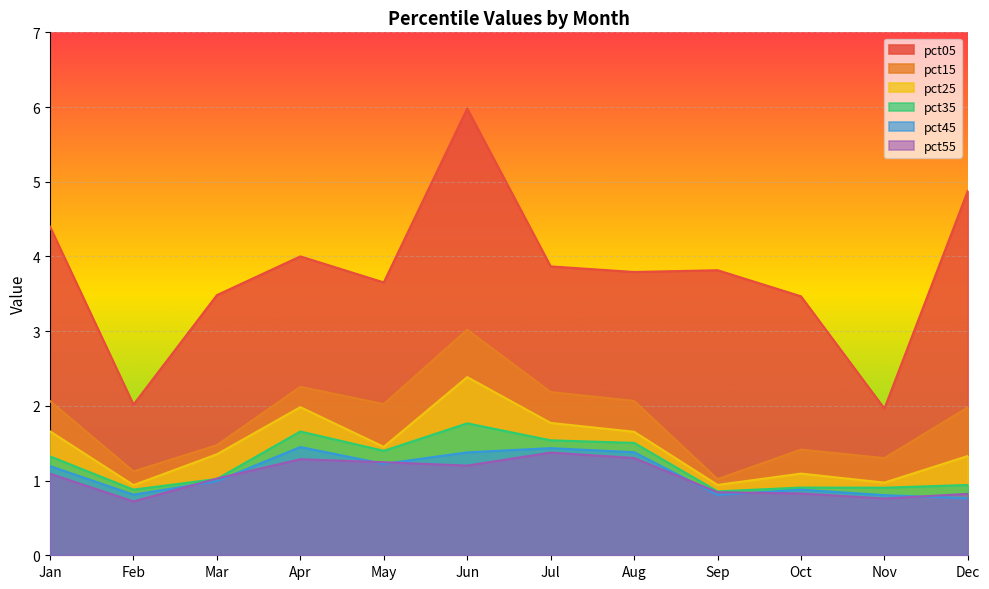

Between which two adjacent categories do pct55 and pct45 first intersect?

Feb and Mar